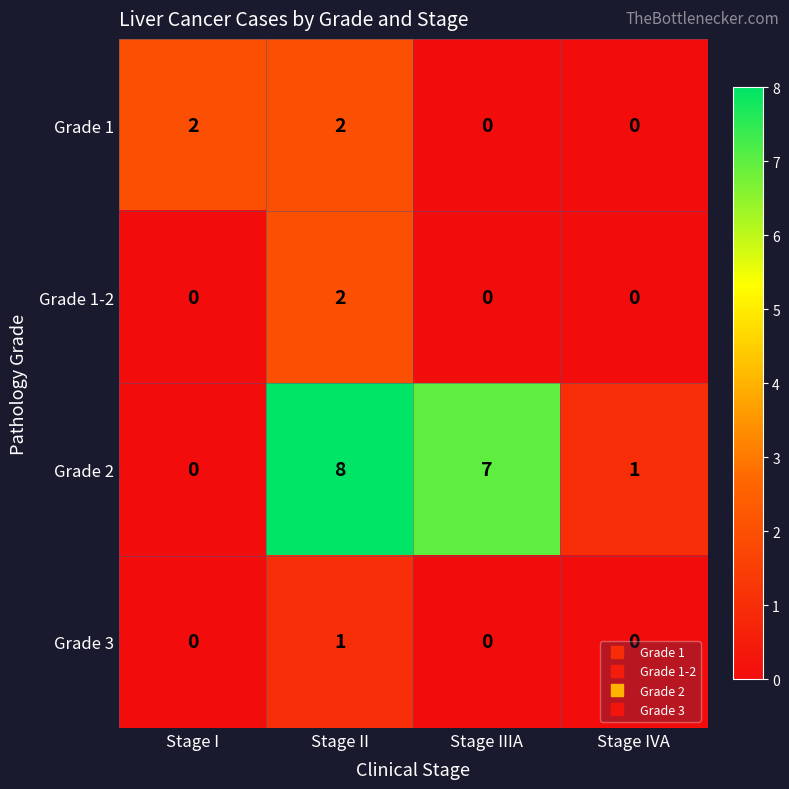

What is the total value across all series at Stage II?

13